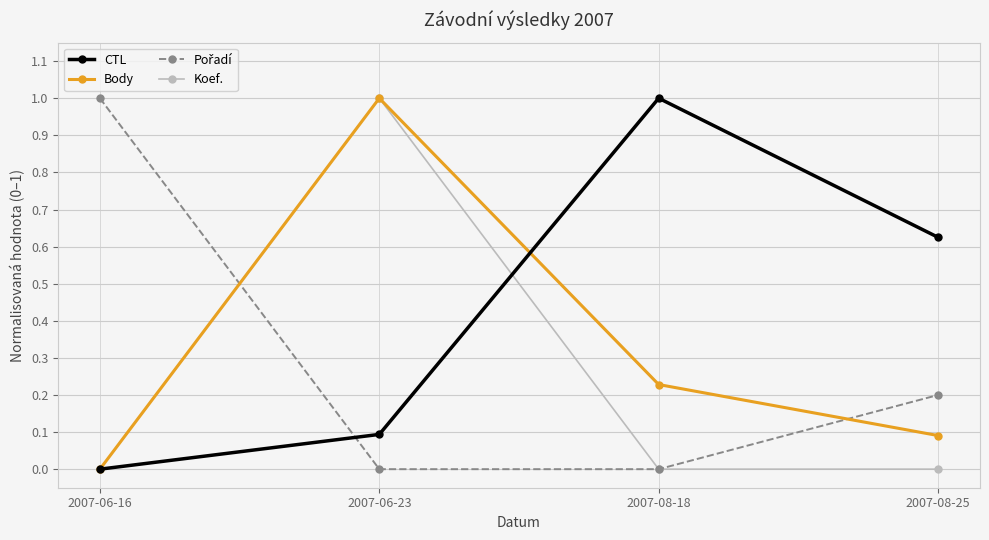

What is the difference between the highest and lowest values at 2007-06-16?

1.0